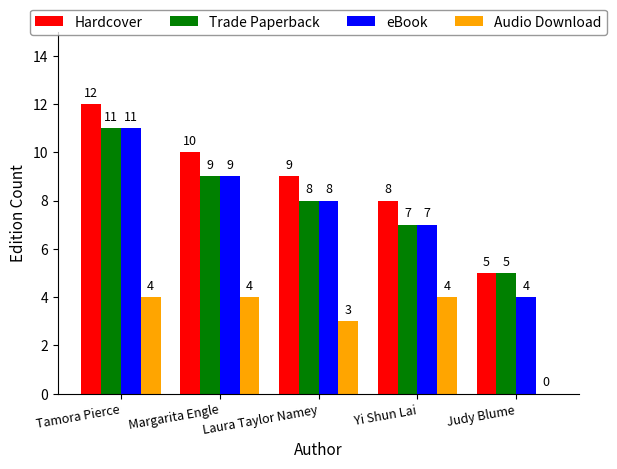

Where is Trade Paperback nearest to the value 8?

Laura Taylor Namey